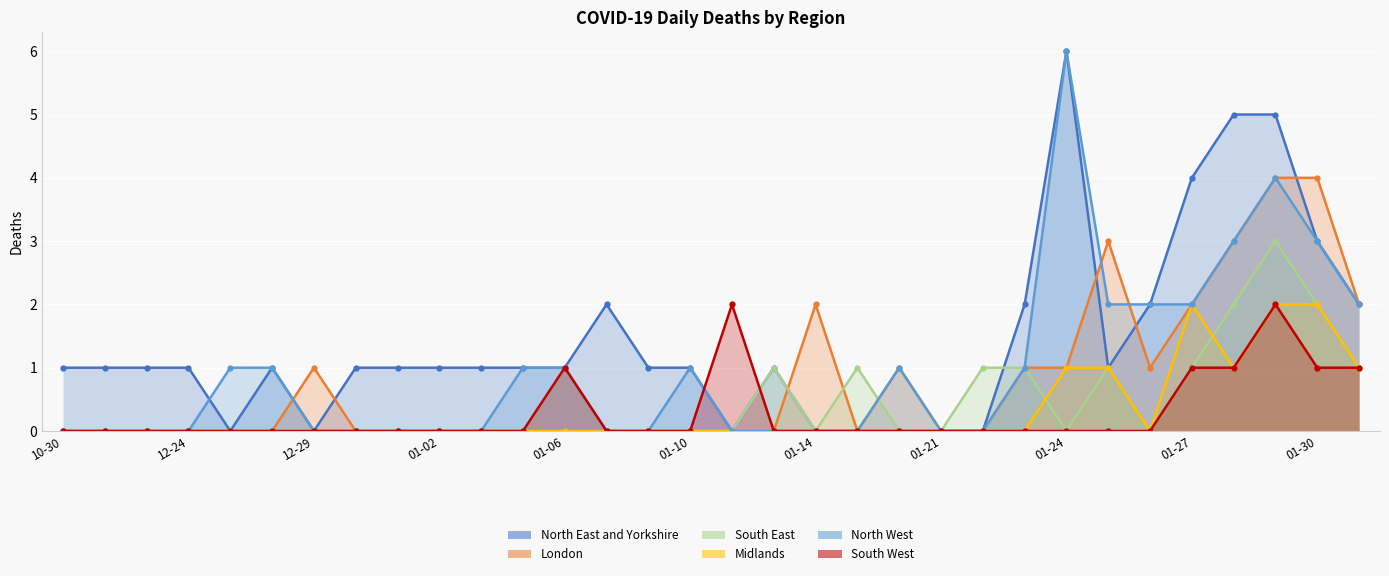

Which series ends up on top after the final intersection of London and South East?

London